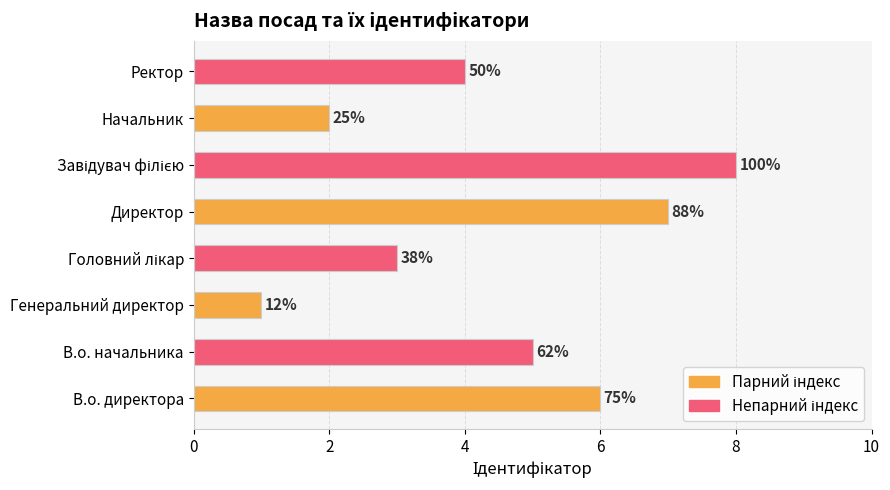

How many bars are there in total?

8